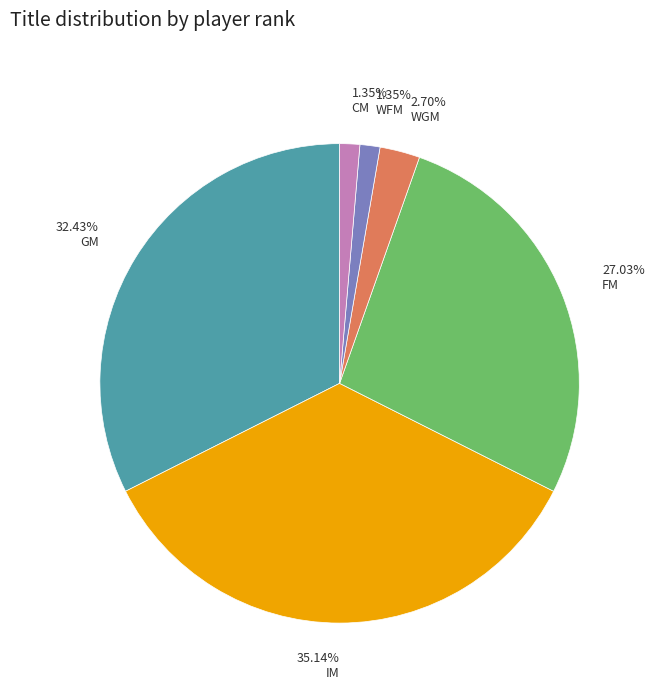

What is the ratio of the value at GM to the value at IM?

0.9